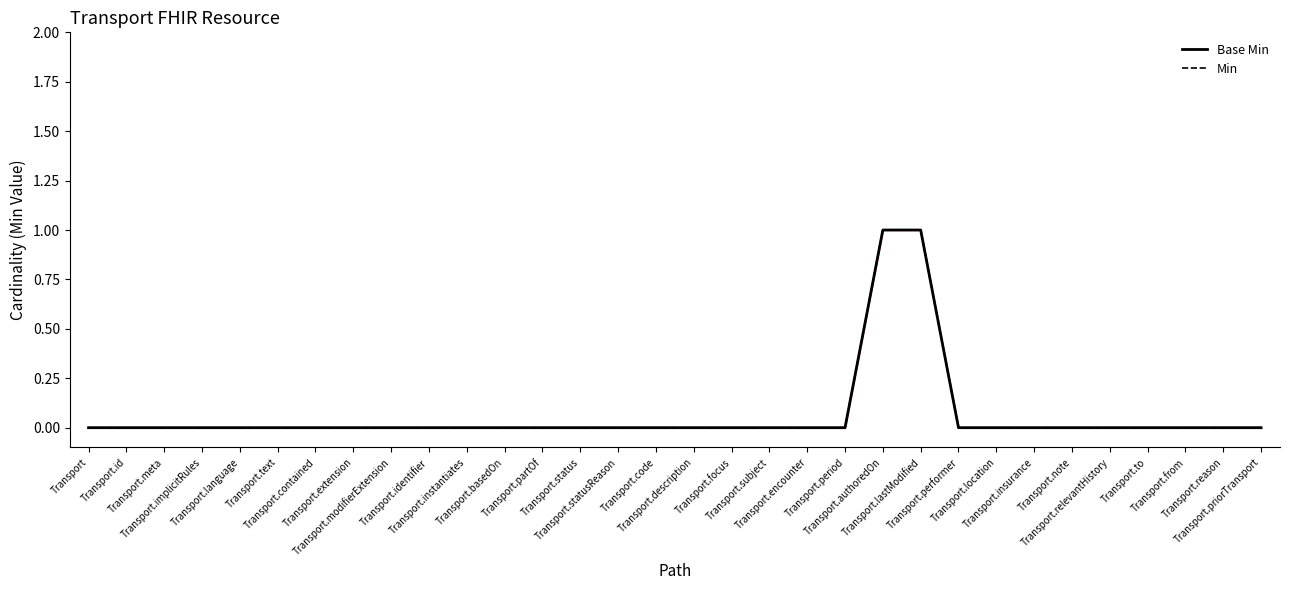

At which label does Base Min reach its minimum?

Transport